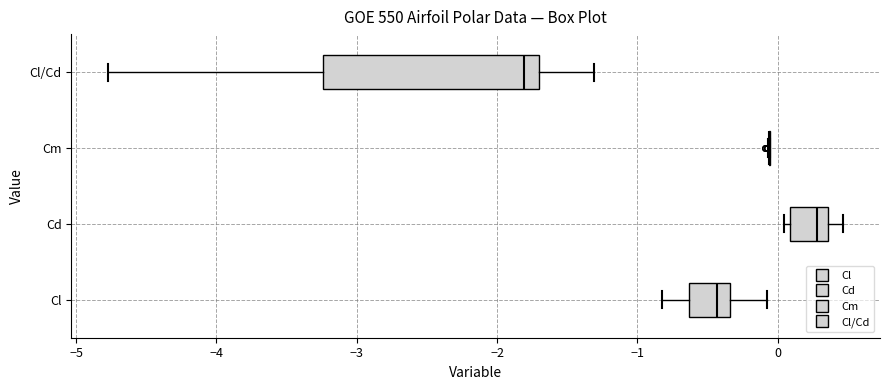

Where does the median line of the box for Cl/Cd sit on the x-axis? The values are not printed on the chart, so give them approximately, as read against the axis.

-1.8